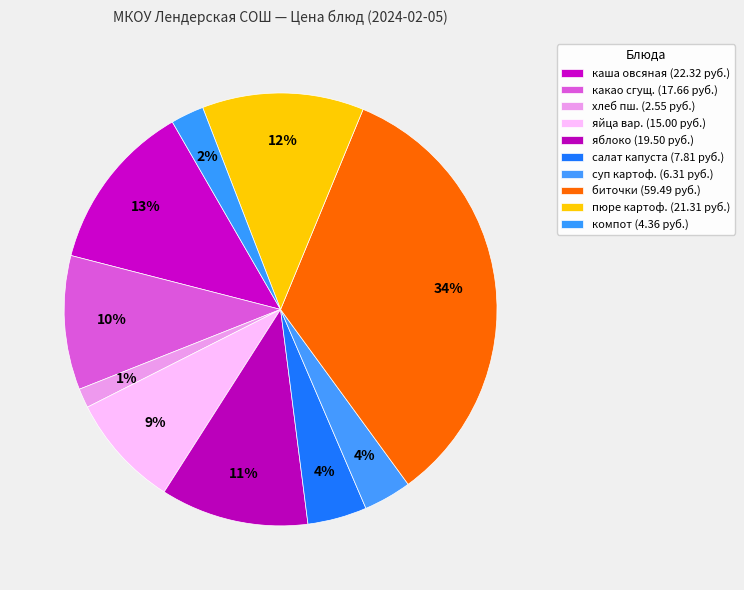

How many segments does this pie chart have?

10